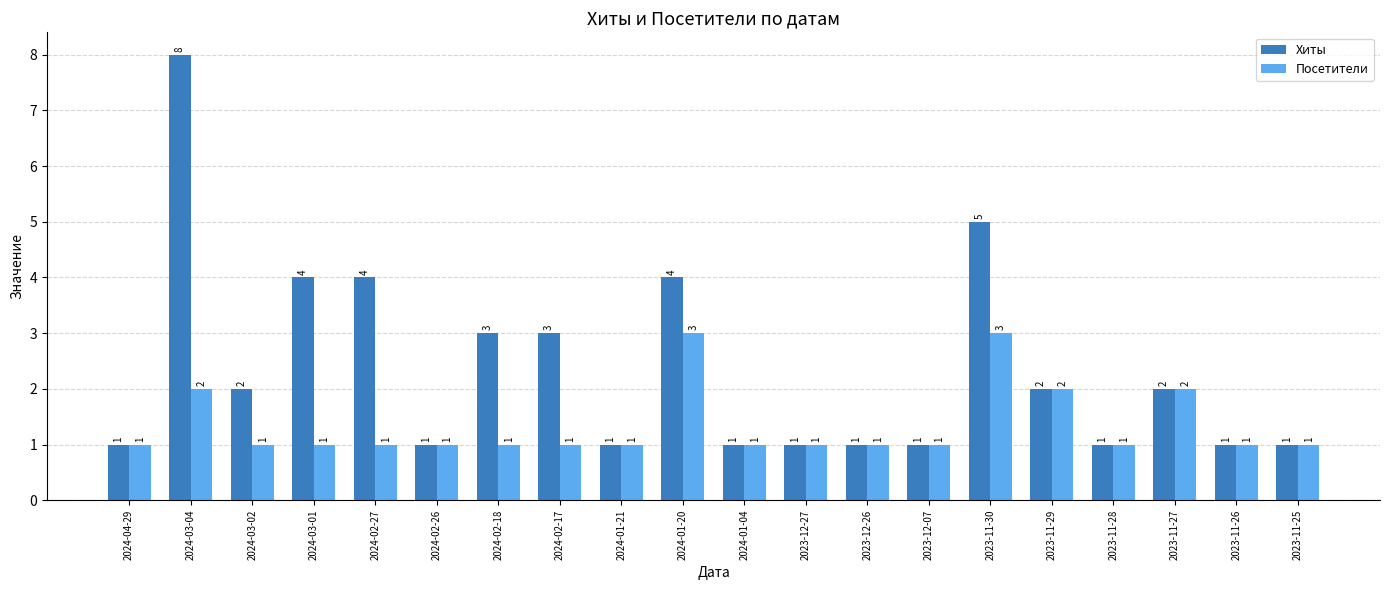

The value of Хиты at 2023-11-29 is 1. True or false?

False